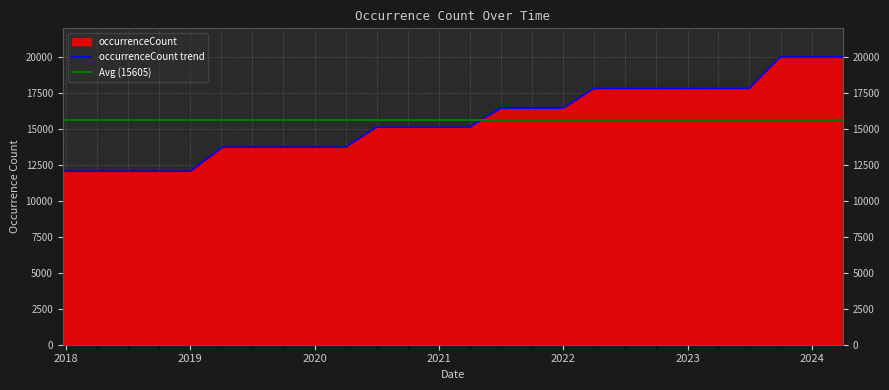

What is the minimum value for occurrenceCount trend?

12059